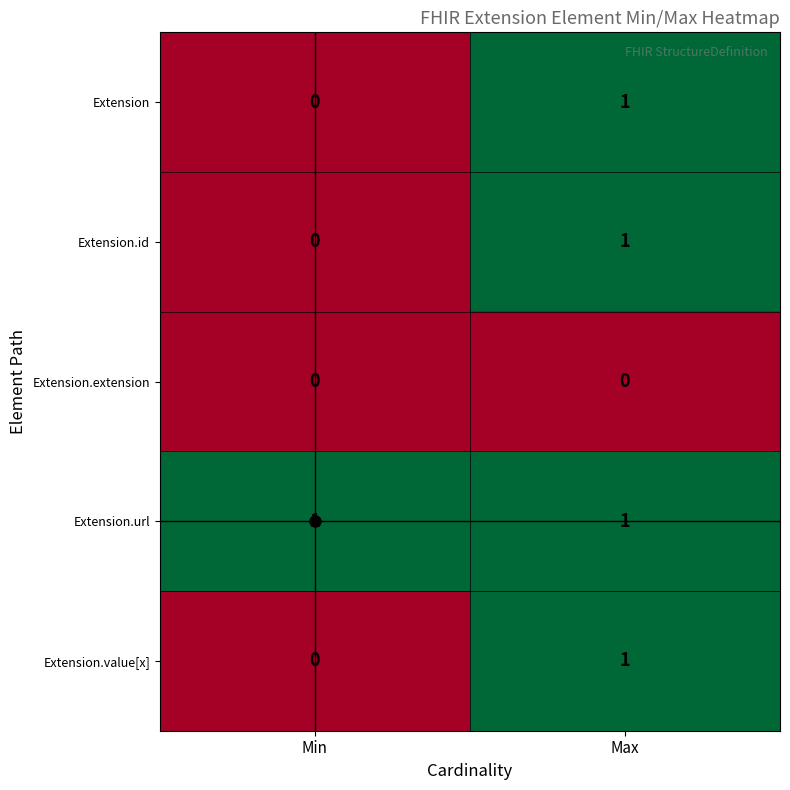

How many values in the Extension series are below 1?

1